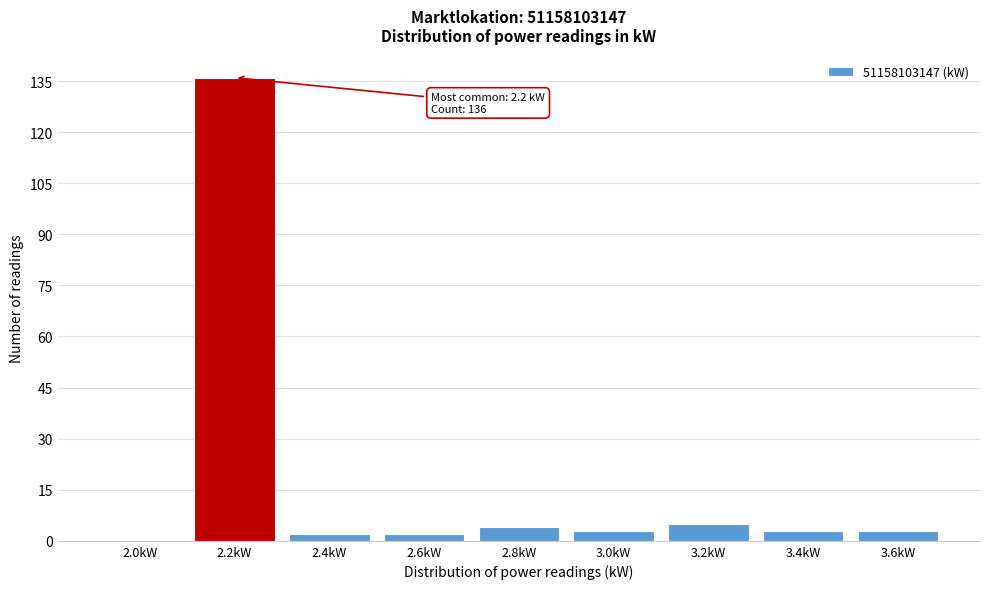

Reading left to right, what are all the values shown in this chart?

2.0kW=0	2.2kW=136	2.4kW=2	2.6kW=2	2.8kW=4	3.0kW=3	3.2kW=5	3.4kW=3	3.6kW=3